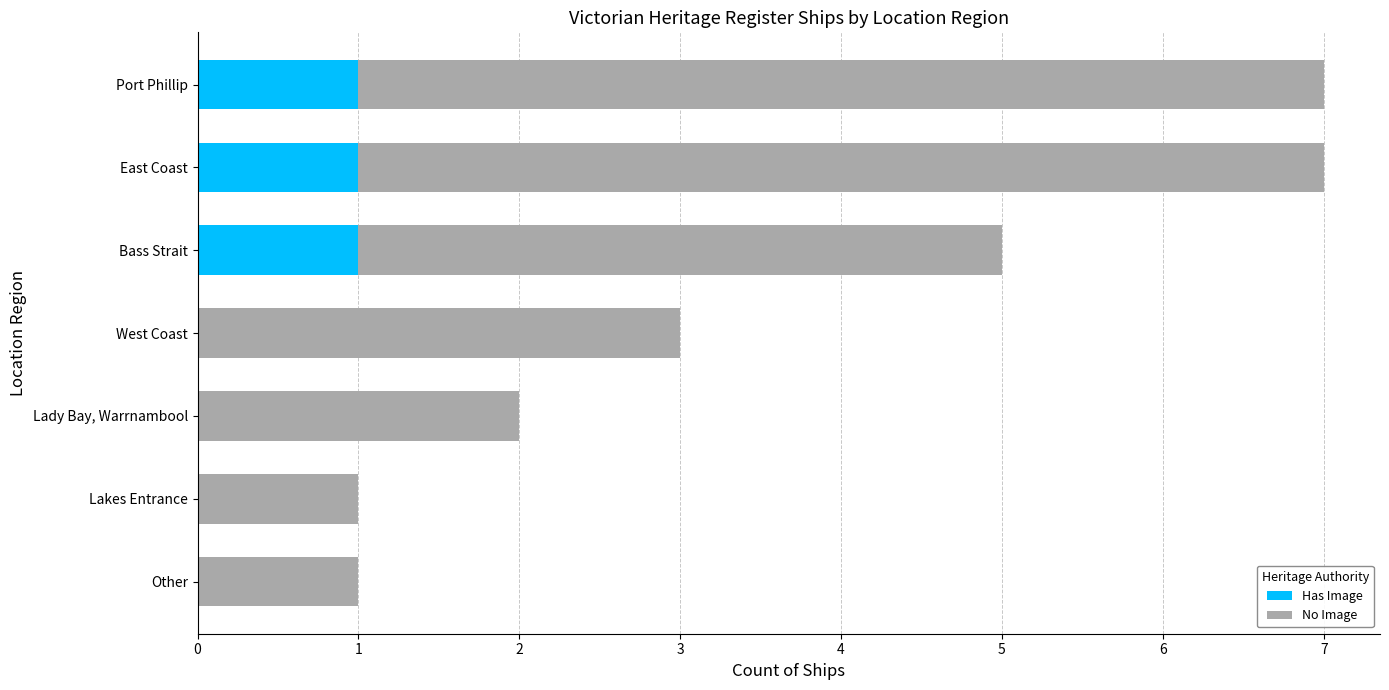

True or false: Has Image has a value of 0 at Port Phillip.

False